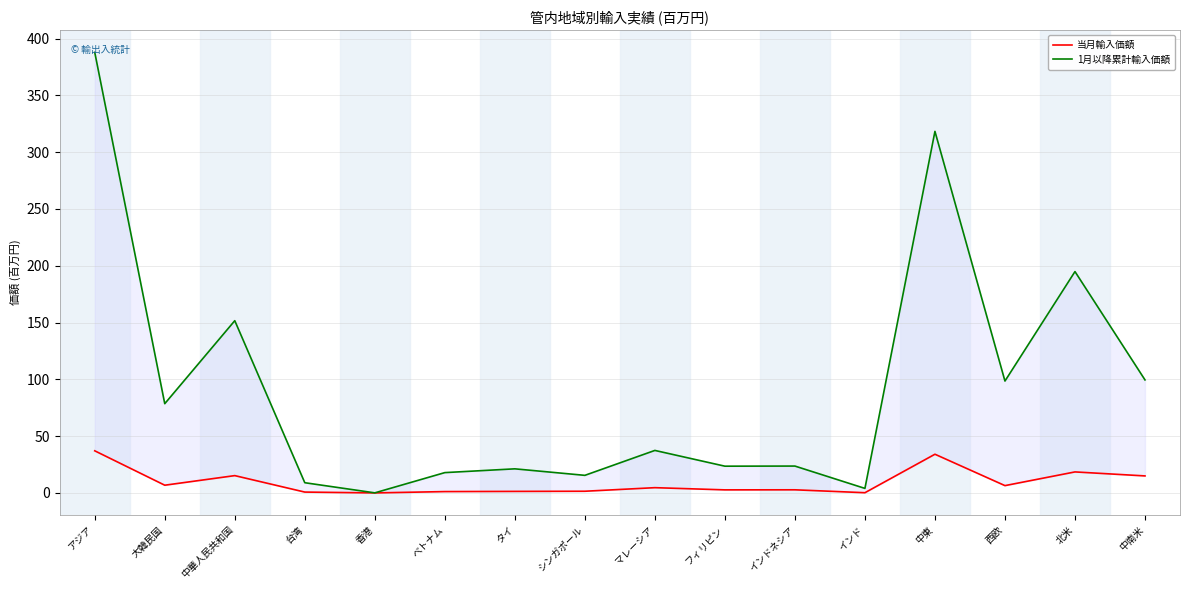

What is the label of the 15th point from the right?

大韓民国